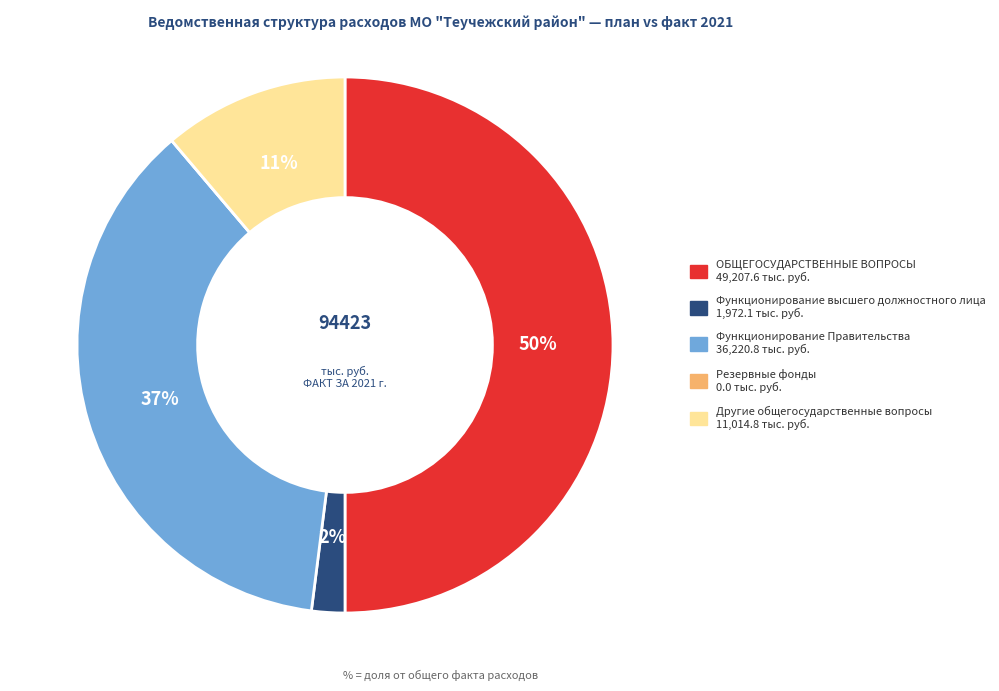

Is it true that Функционирование высшего должностного лица is 2% of the pie?

True